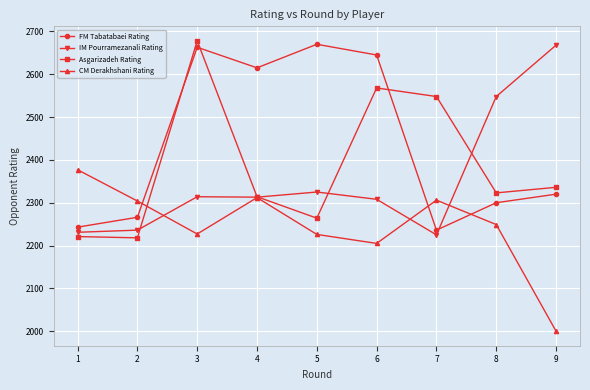

List the series in order of their overall mean, lowest first.

CM Derakhshani Rating, IM Pourramezanali Rating, Asgarizadeh Rating, FM Tabatabaei Rating